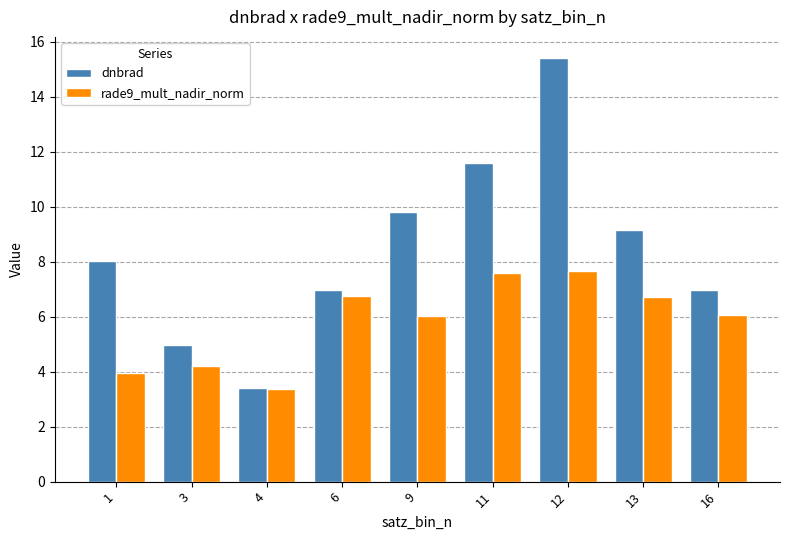

What is the total value across all series at 6?

13.7